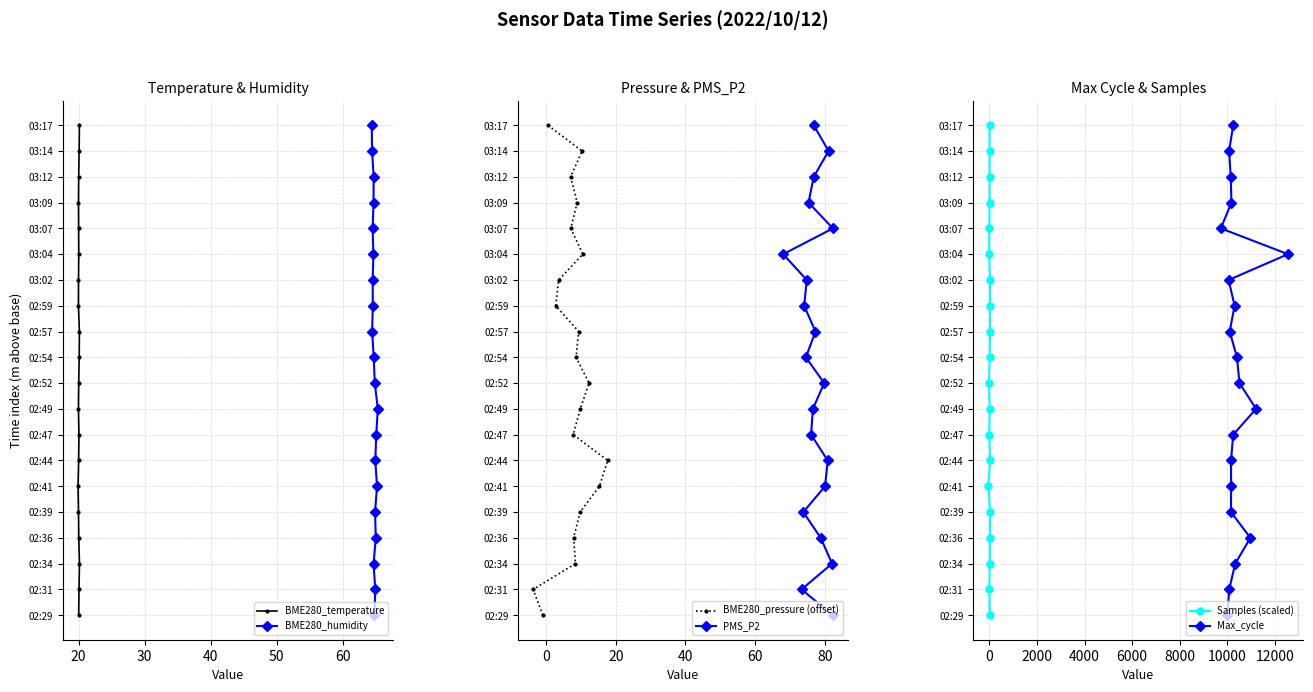

What is the average value of the Samples (scaled) series?

10